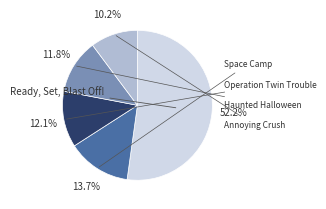

Is there a majority slice in this chart?

Yes